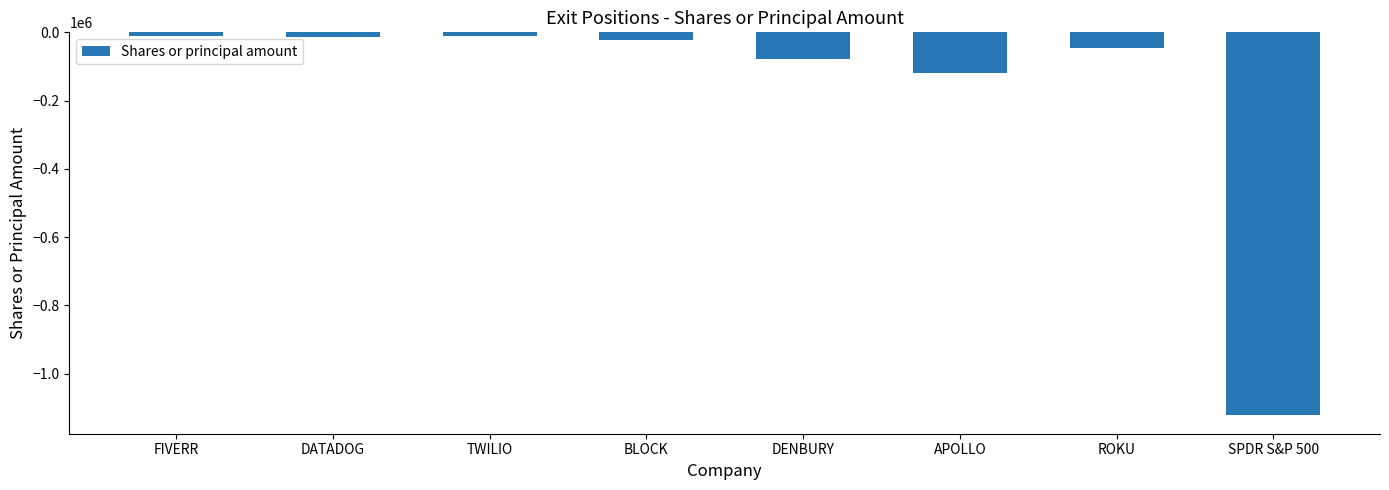

What is the change in value from ROKU to SPDR S&P 500?

-1074603